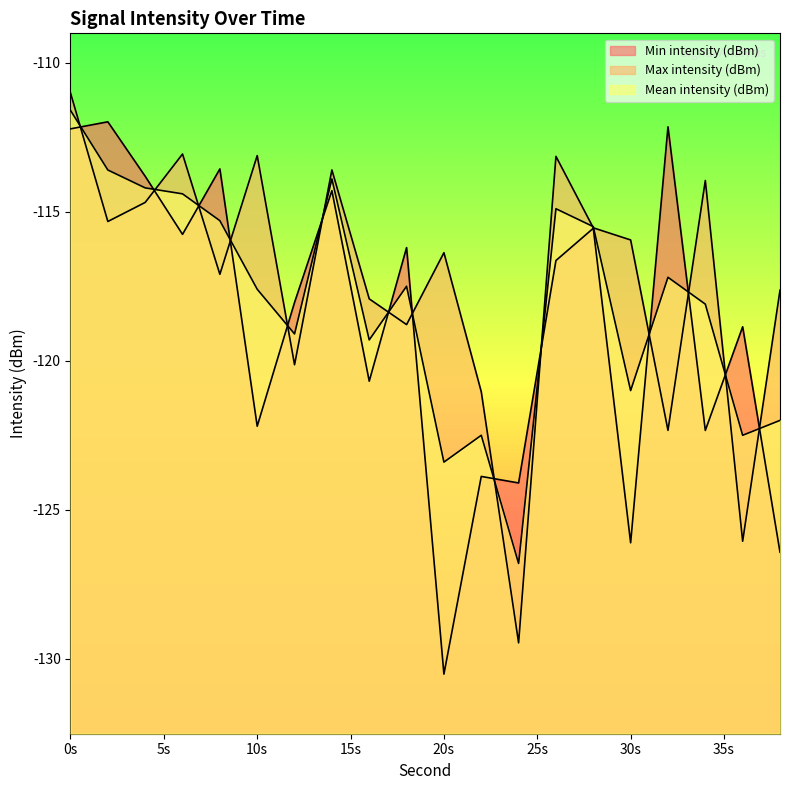

Does the chart display data point markers on the line(s)?

No